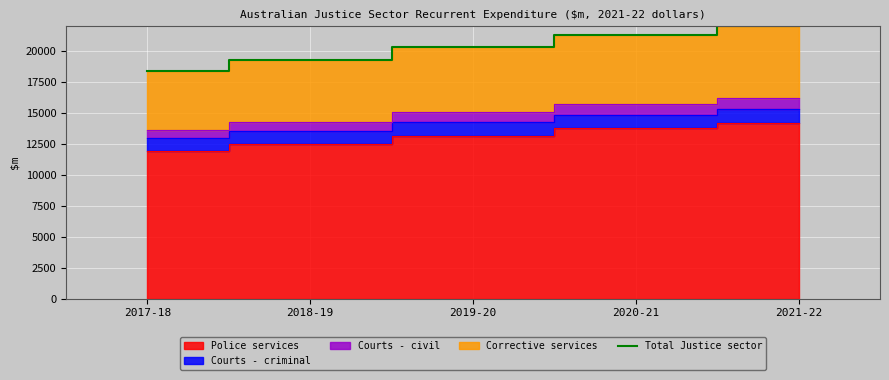

How many values are below 20326?

2